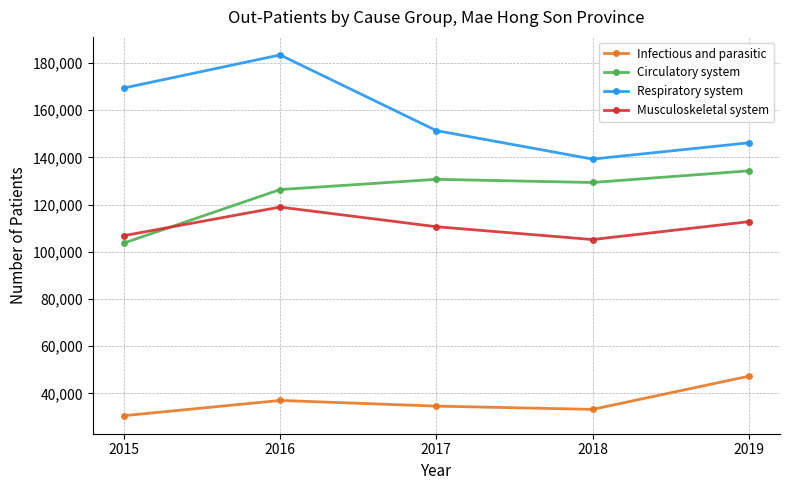

Does the chart display data point markers on the line(s)?

Yes